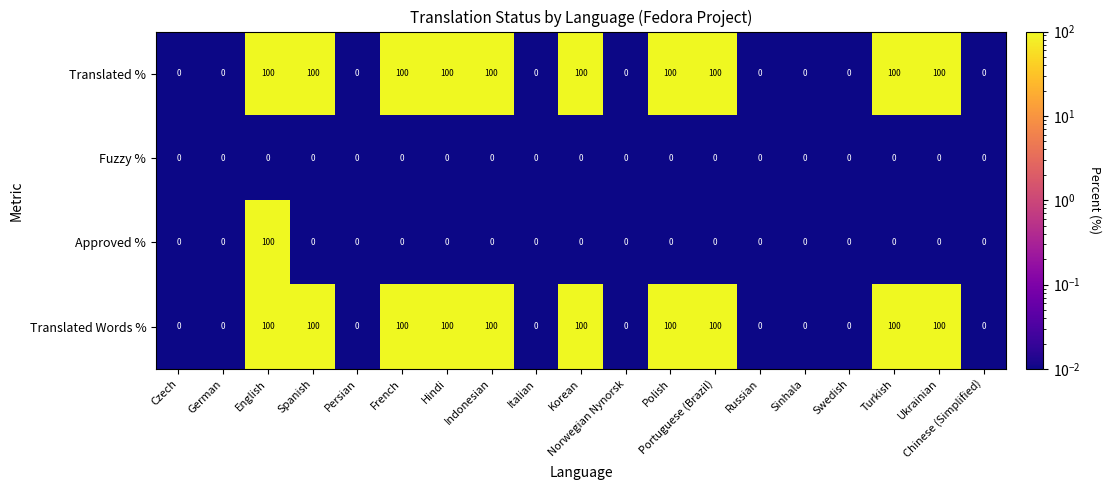

What is the greatest value displayed?

100